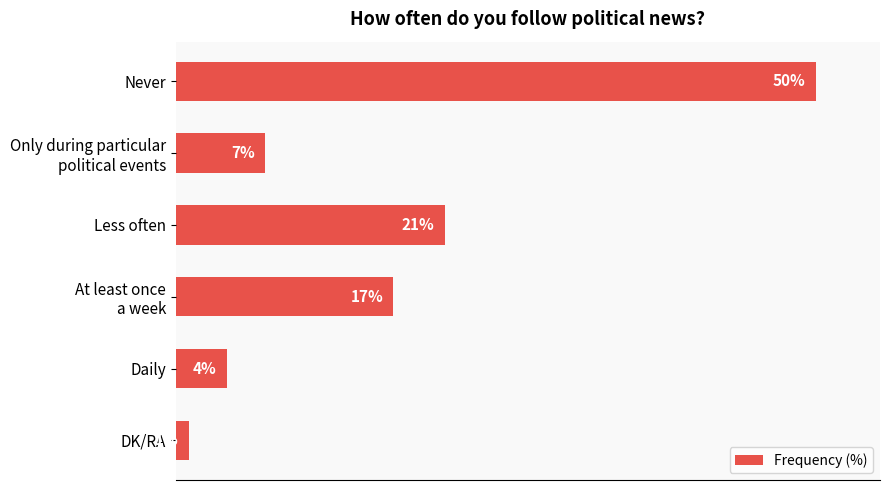

At which category does the chart reach its minimum across all series?

DK/RA